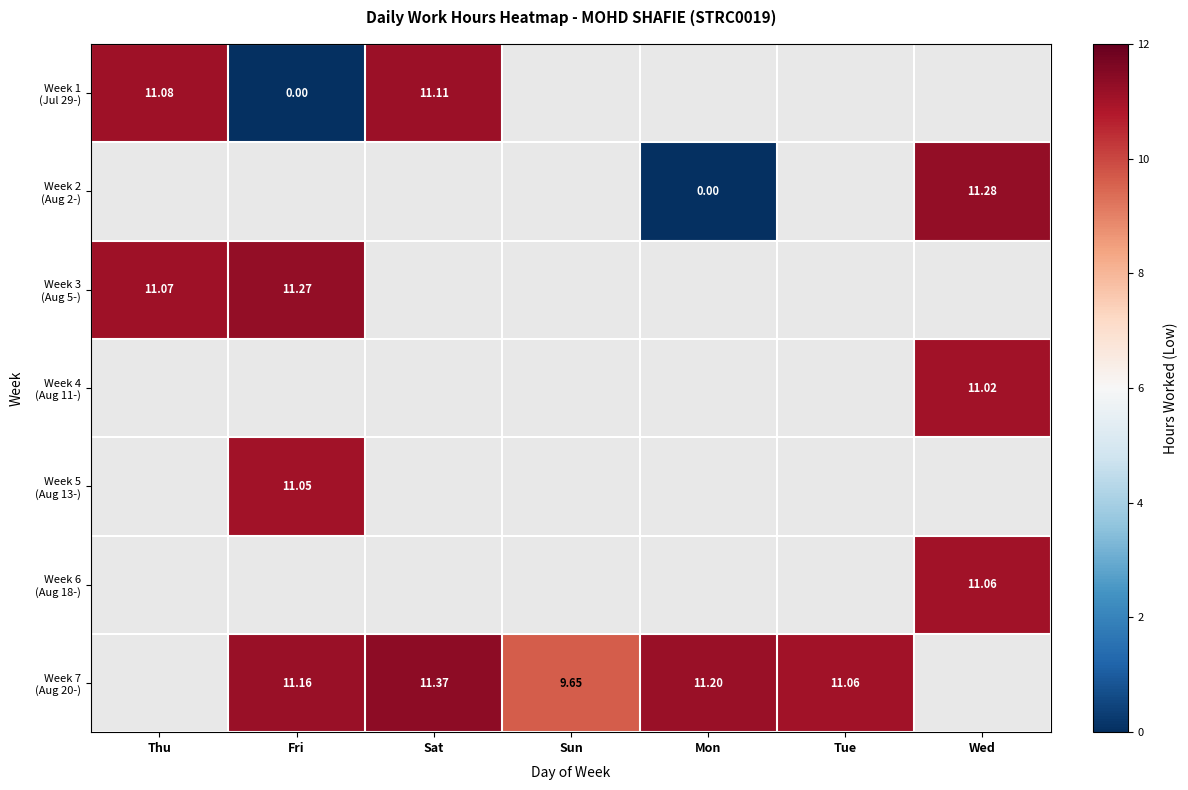

How many positive values does the Week 2 (Aug 2-) series have?

1